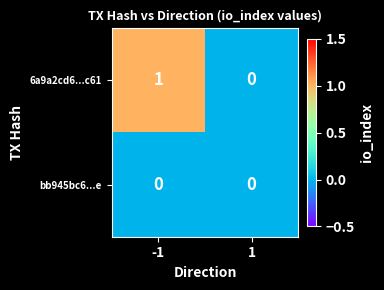

True or false: 6a9a2cd6...c61 has a value of -1 at 1.

False